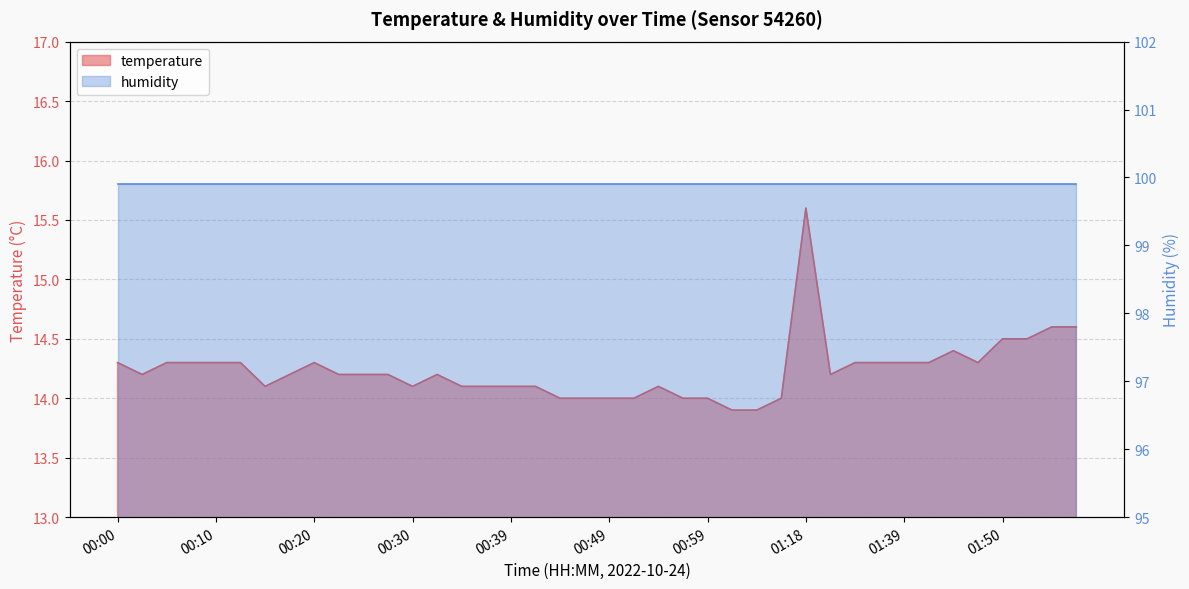

Is it true that the value at 00:17 is 3.0?

False